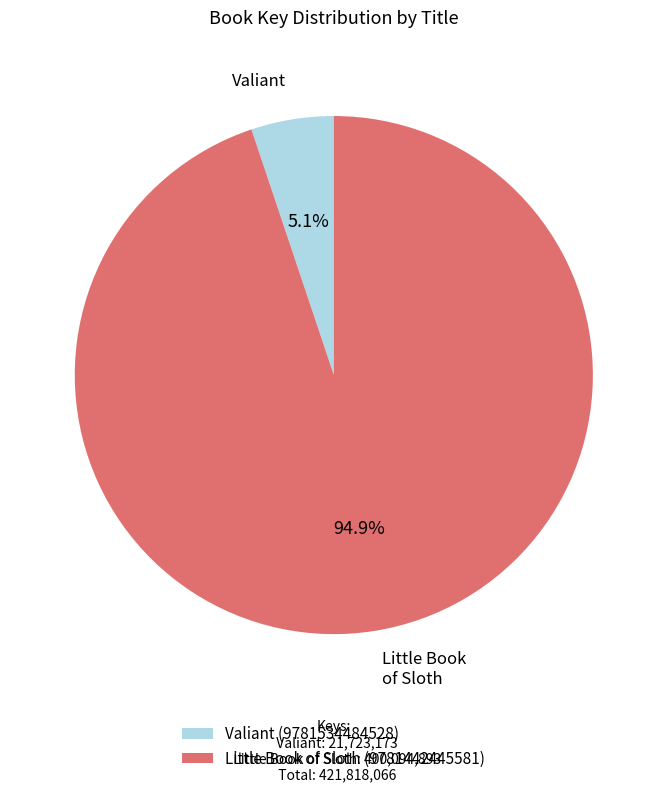

What portion of the pie excludes Valiant (9781534484528)?

94.9%